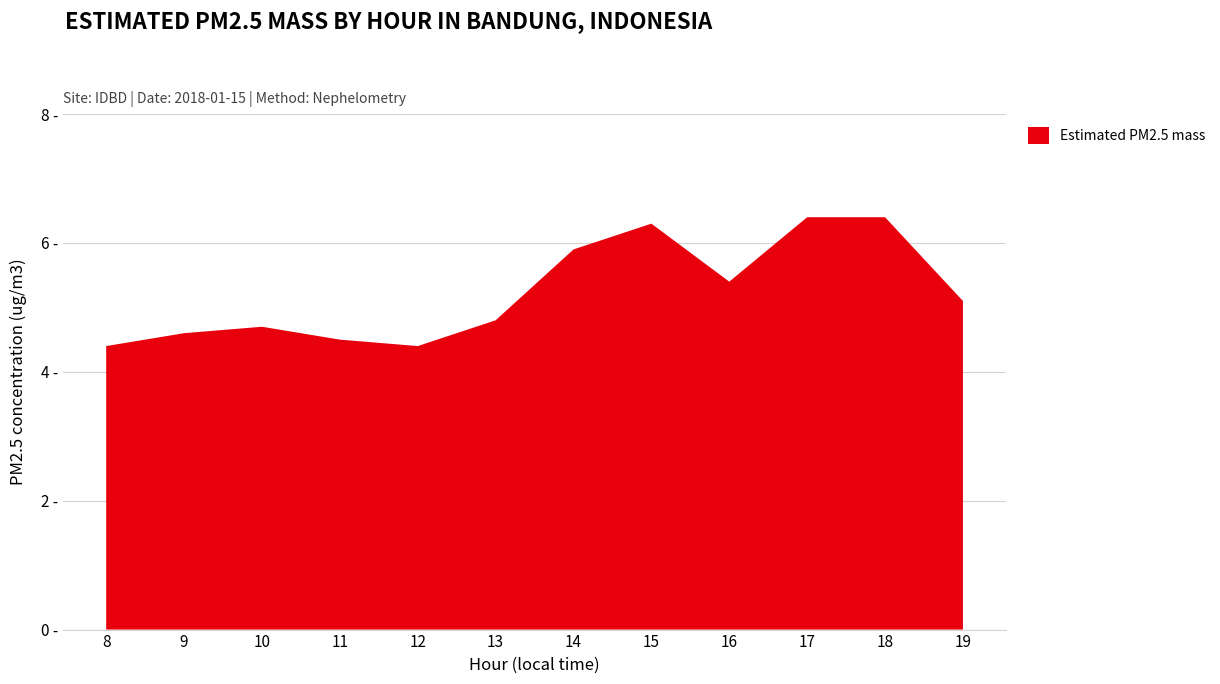

Reading right to left, list all the values displayed in this chart.

19=5.1	18=6.4	17=6.4	16=5.4	15=6.3	14=5.9	13=4.8	12=4.4	11=4.5	10=4.7	9=4.6	8=4.4